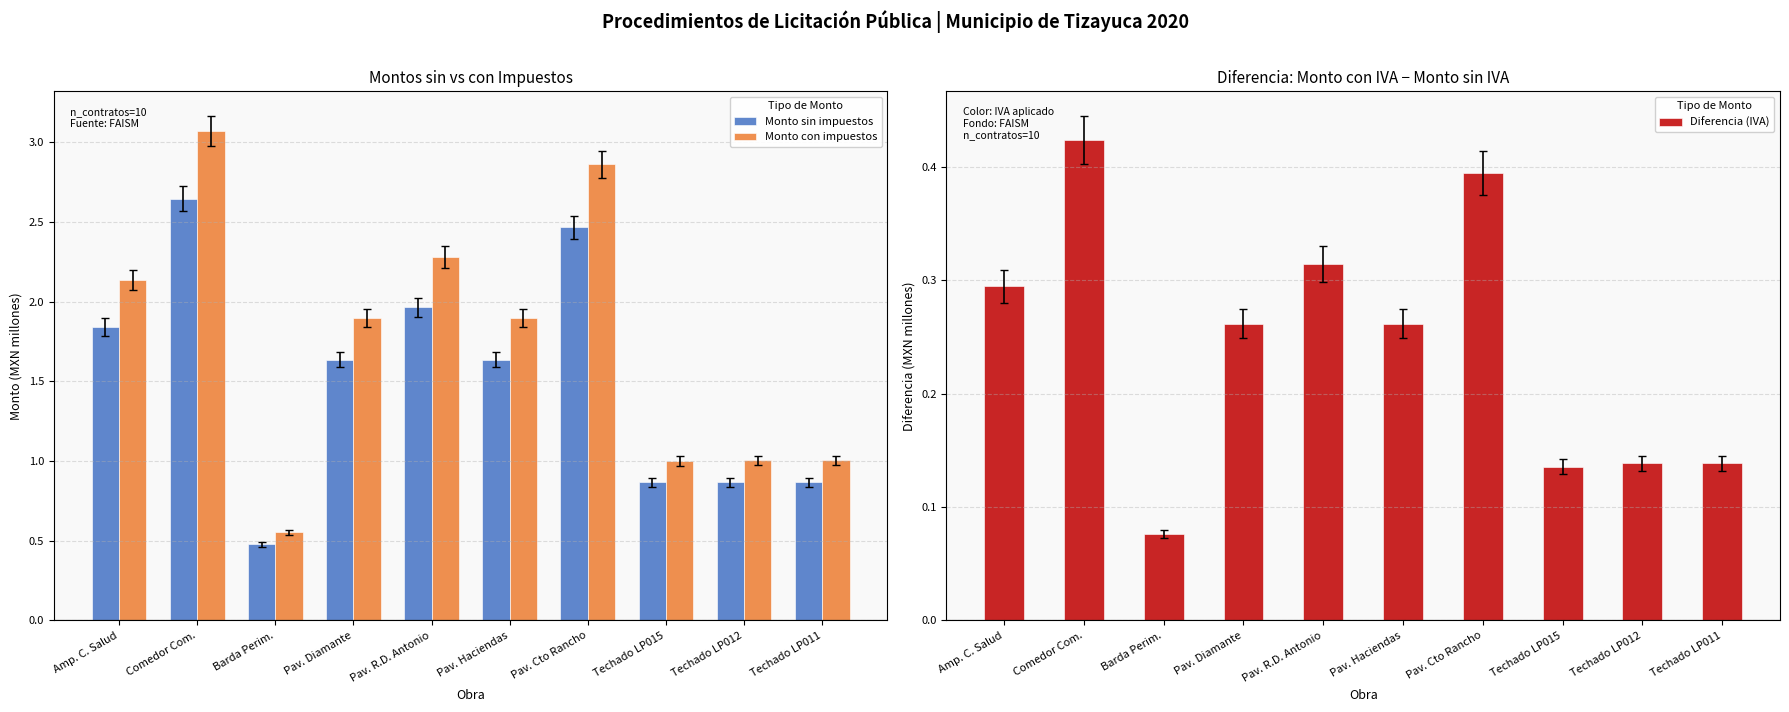

At Barda Perim., list the series in order from largest to smallest.

Monto con impuestos, Monto sin impuestos, Diferencia (IVA)